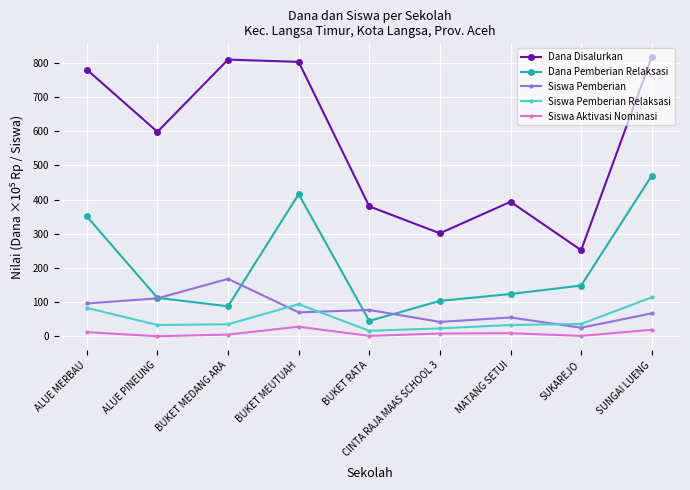

At which category does Siswa Aktivasi Nominasi reach its first local peak?

BUKET MEUTUAH